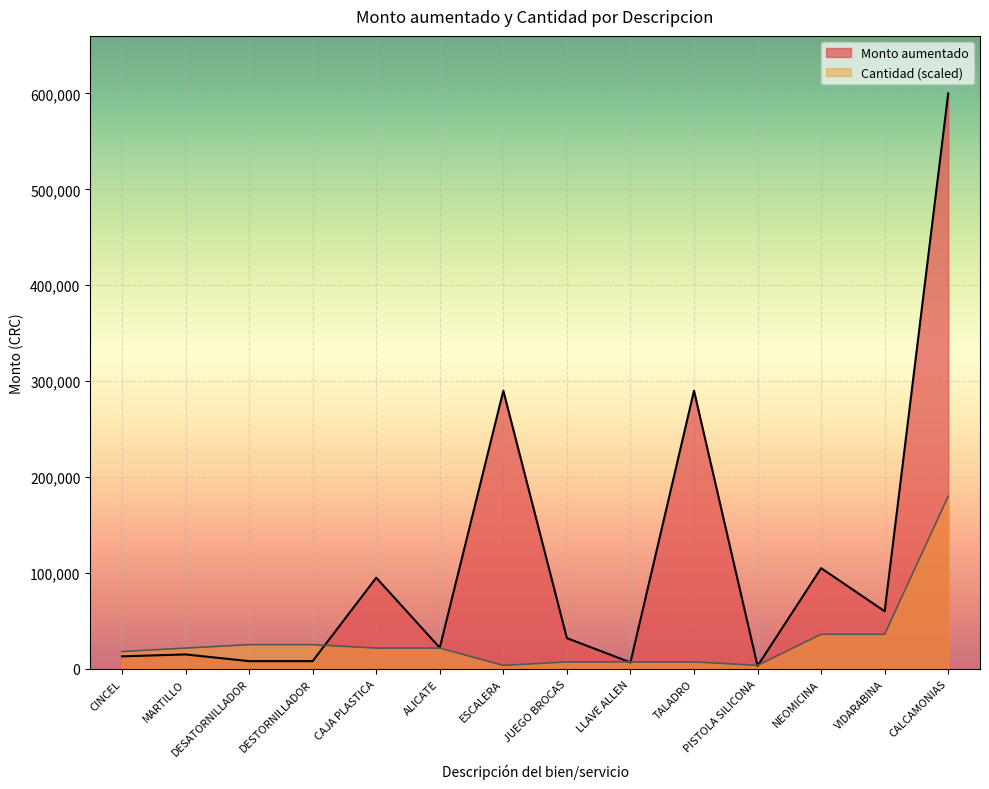

List the series in order of their overall mean, highest first.

Monto aumentado, Cantidad (scaled)